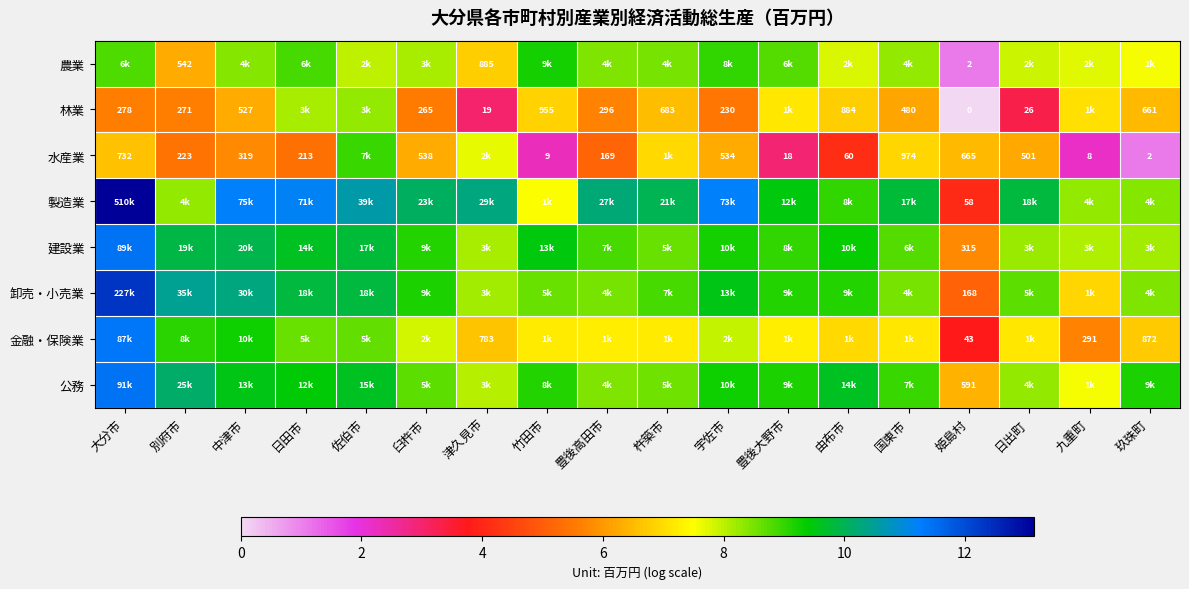

At 姫島村, list the series in order from largest to smallest.

水産業, 公務, 建設業, 卸売・小売業, 製造業, 金融・保険業, 農業, 林業